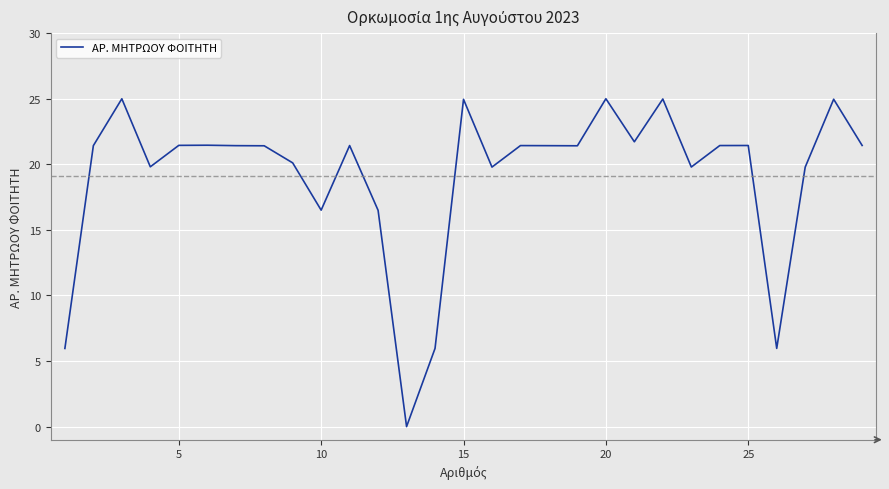

What is the difference between the maximum and minimum values?

25.0